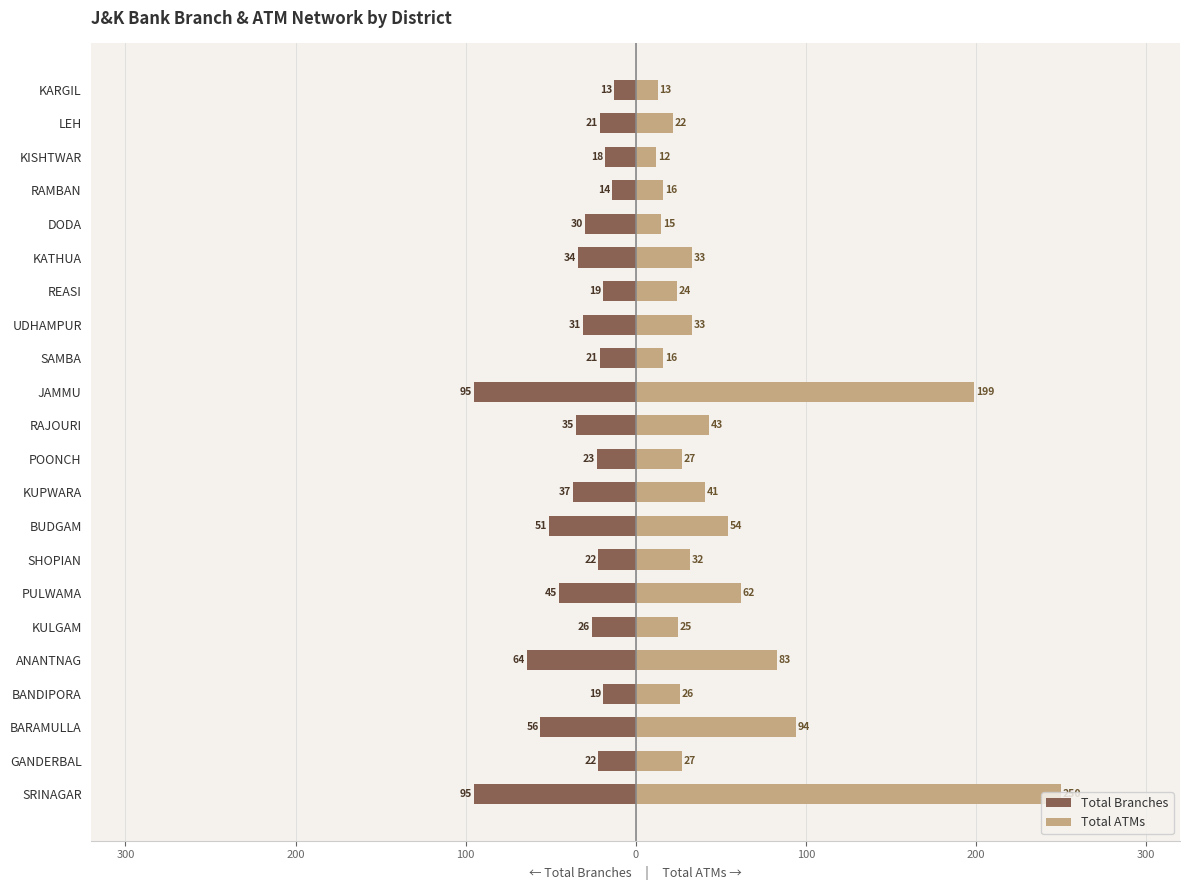

Which series has the largest total across all categories?

Total ATMs